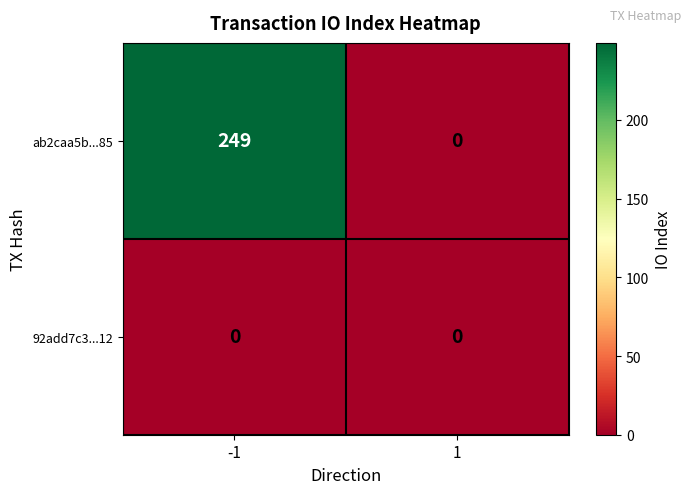

Between -1 and 1, which series saw the biggest shift?

ab2caa5b...85